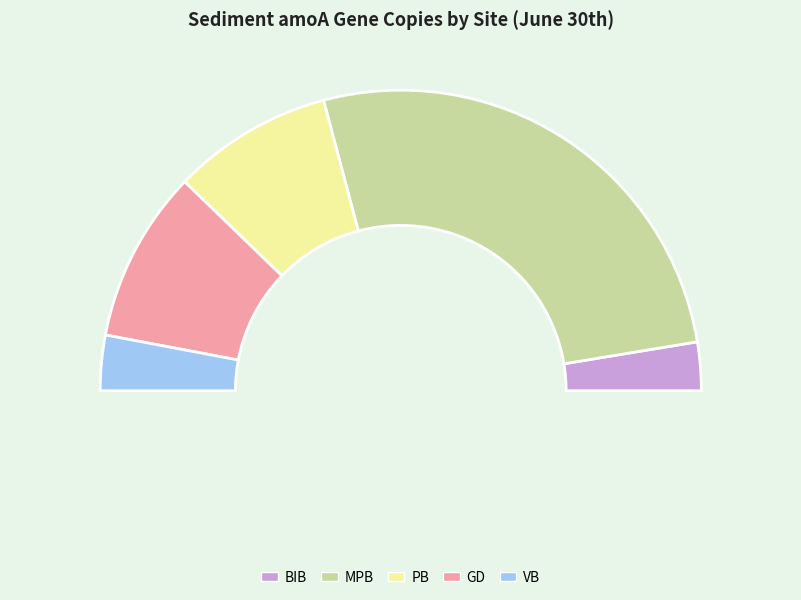

What is the ratio of the value at PB to the value at GD?

0.9